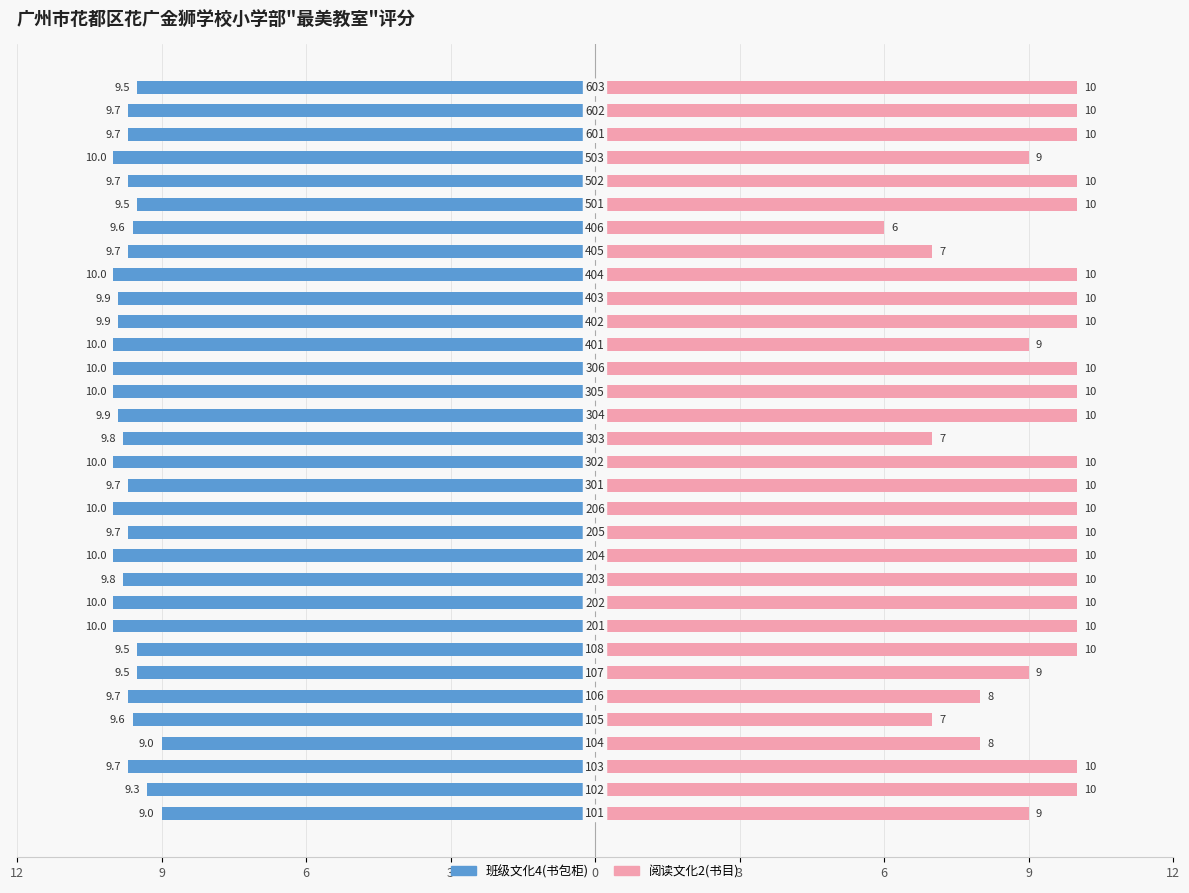

What is the approximate value of 阅读文化2(书目) at 27?

10.0